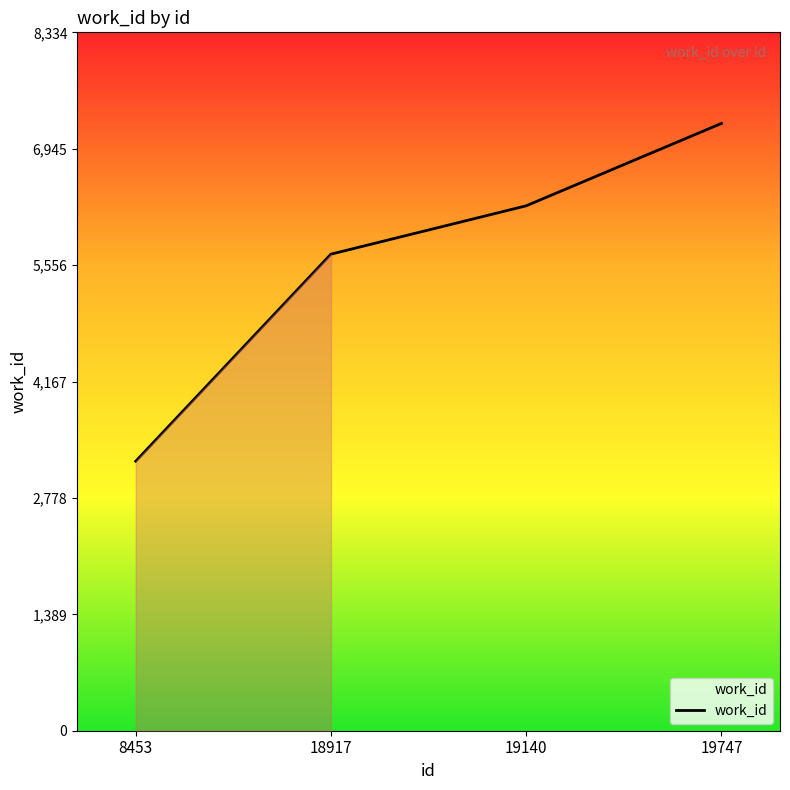

What is the value of the 2nd point from the left?

5687